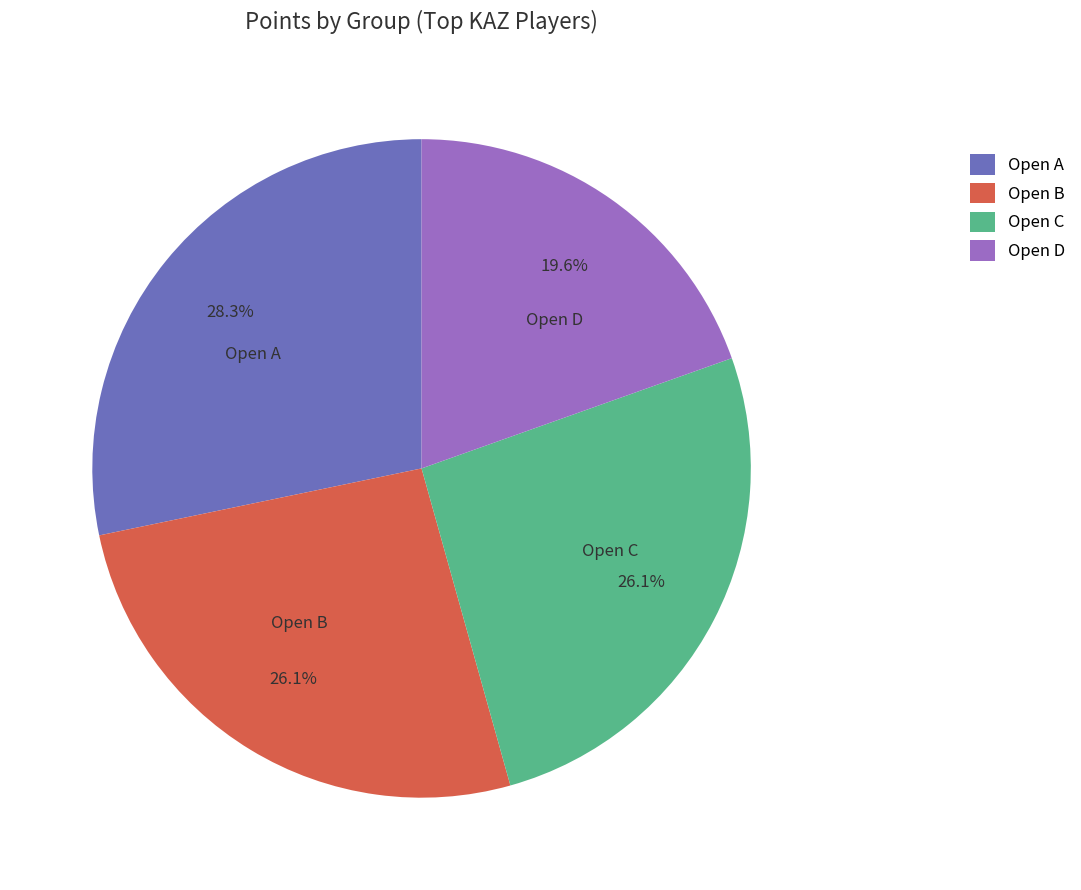

Is there a majority slice in this chart?

No